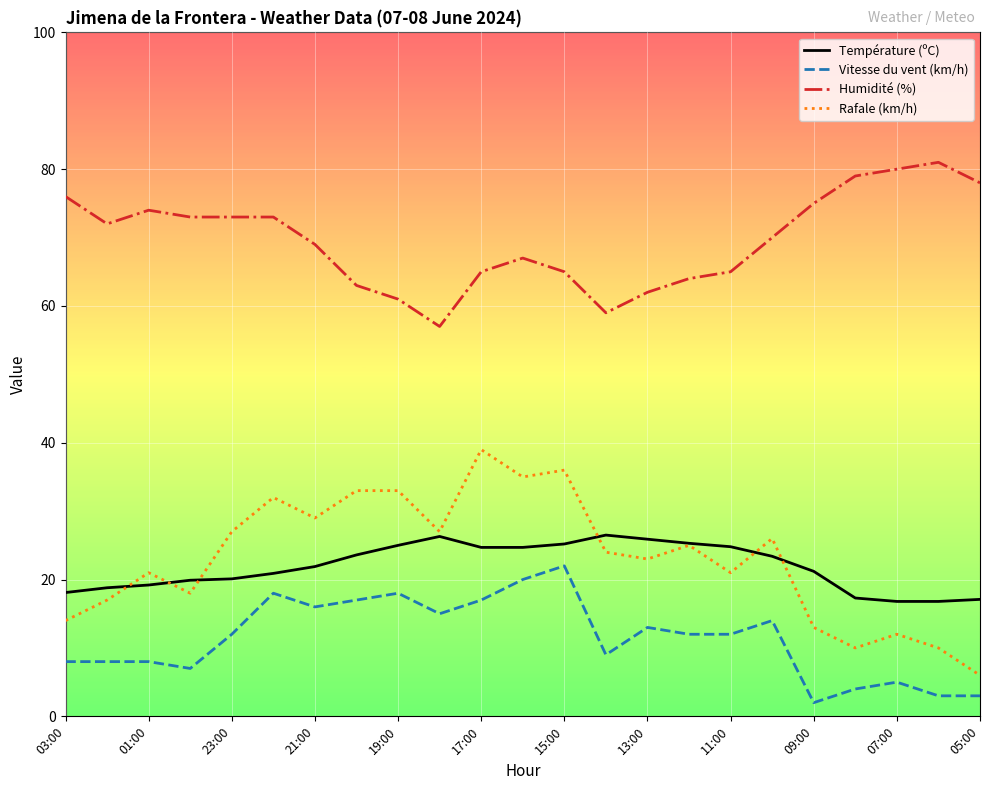

Which series has the widest spread of values?

Rafale (km/h)